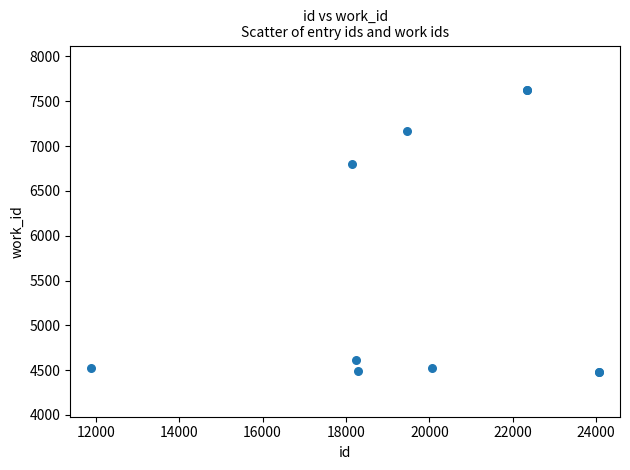

What Y value in the scatter plot is closest to 6051?

6798